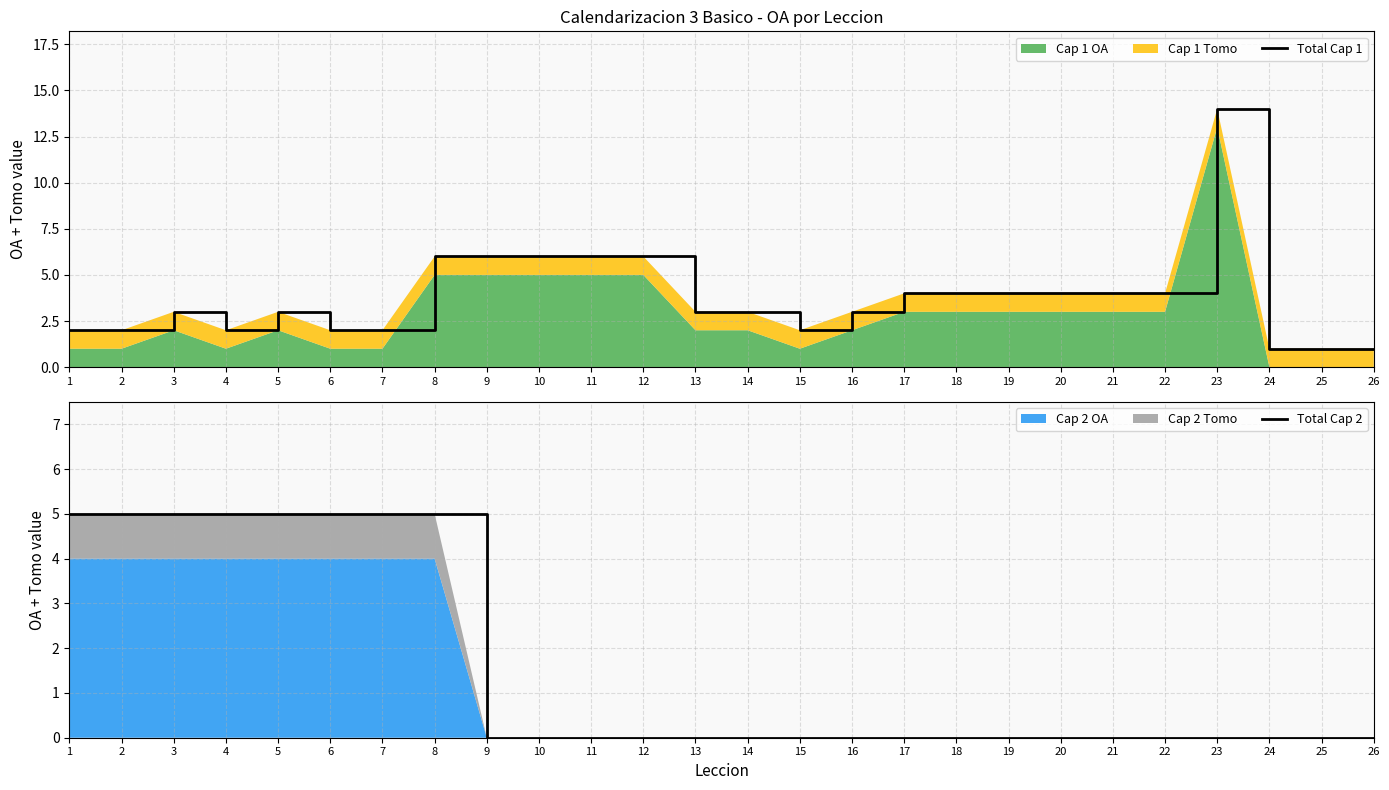

Which has a higher value, 5 or 7?

5